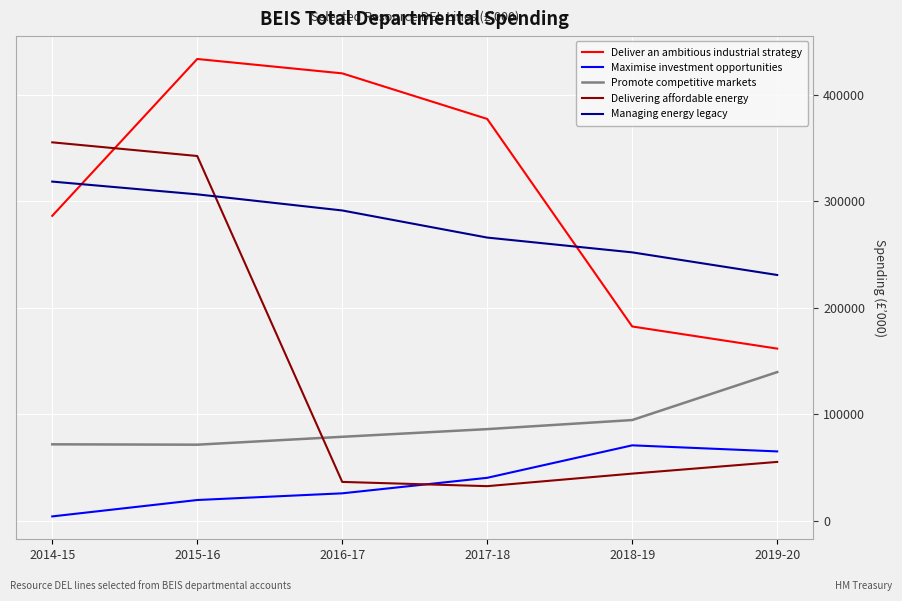

Is the value of Promote competitive markets at 2019-20 greater than the value of Deliver an ambitious industrial strategy at 2017-18?

No